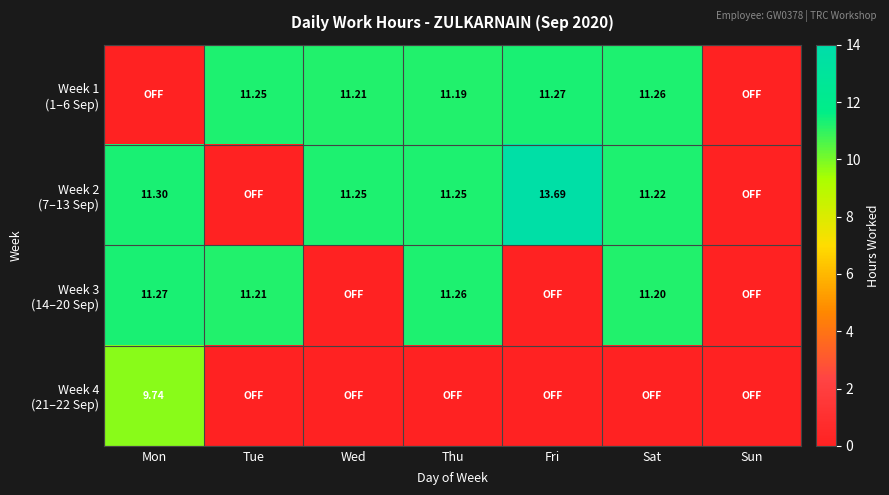

The Week 3 (14–20 Sep) series shows 11.2 at Sat. True or false?

True